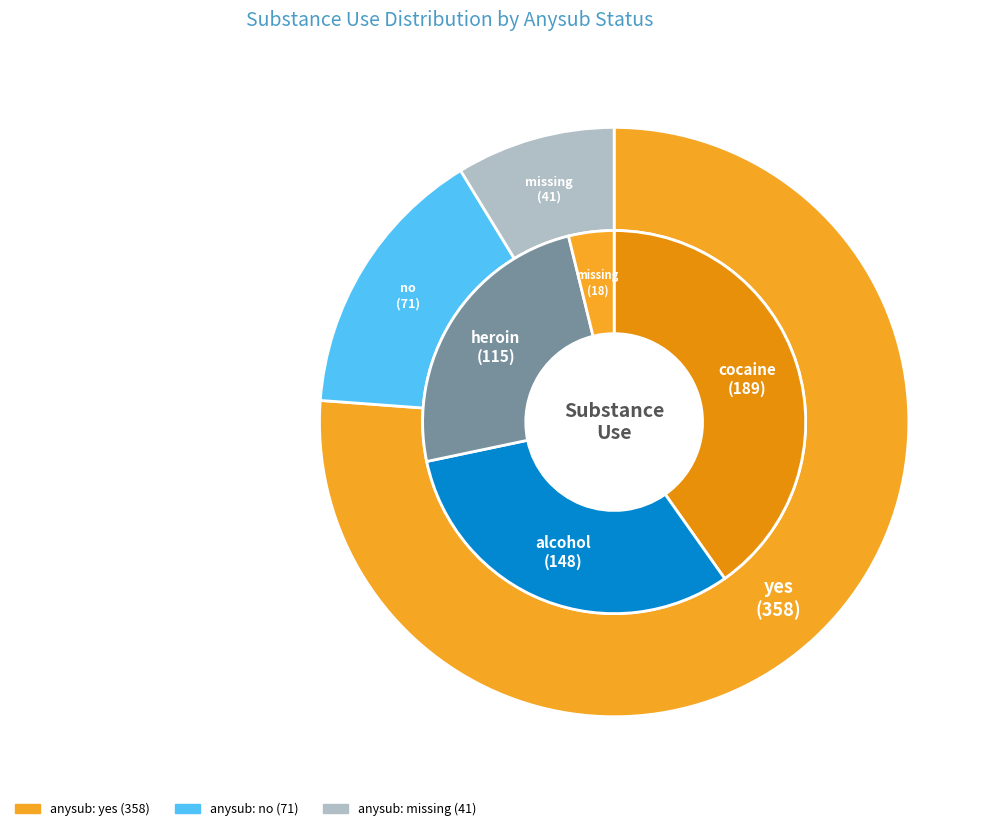

Is there a majority slice in this chart?

Yes